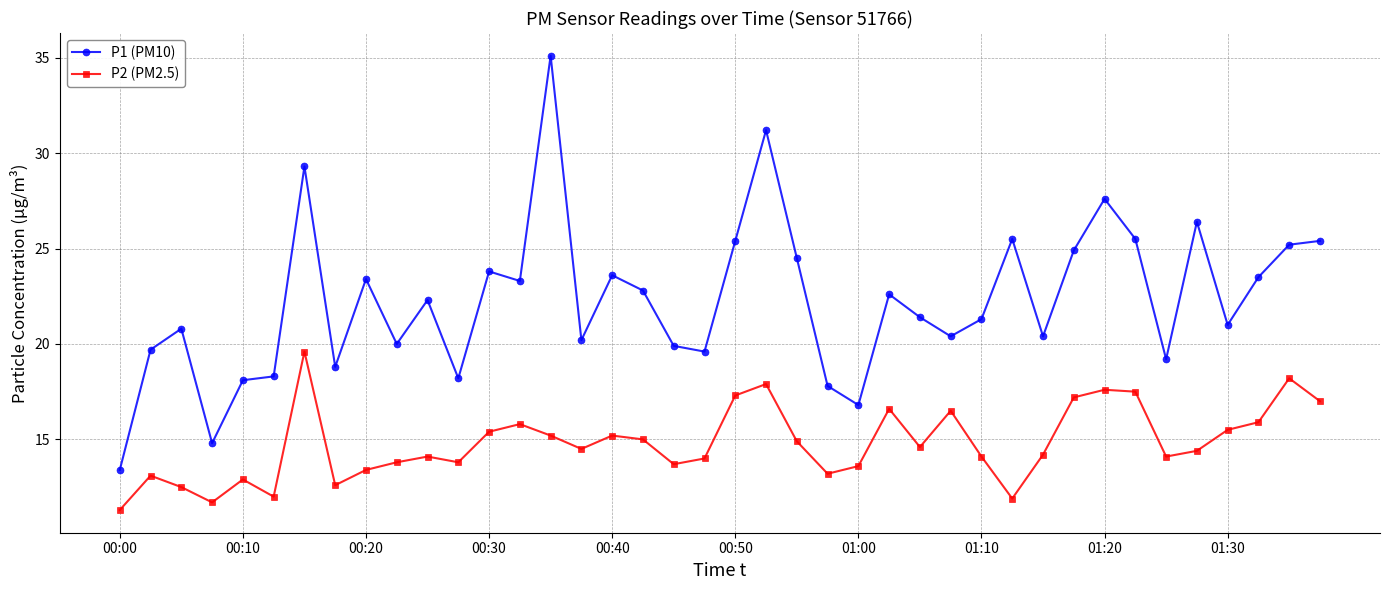

True or false: P1 (PM10) and P2 (PM2.5) intersect in this chart.

False